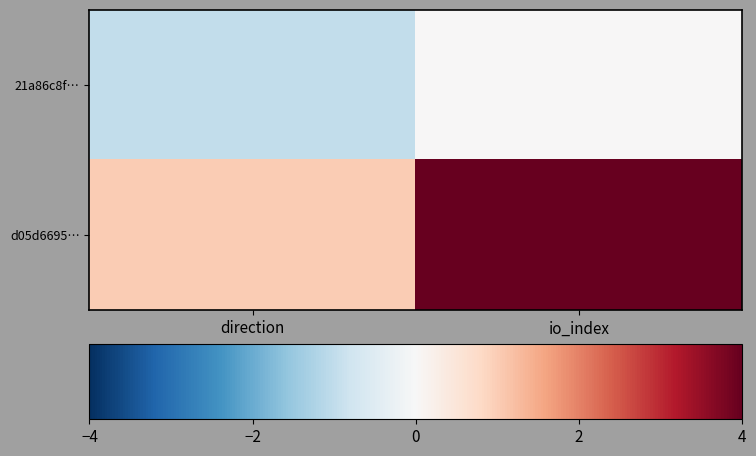

At which category is the sum across all series the highest?

io_index